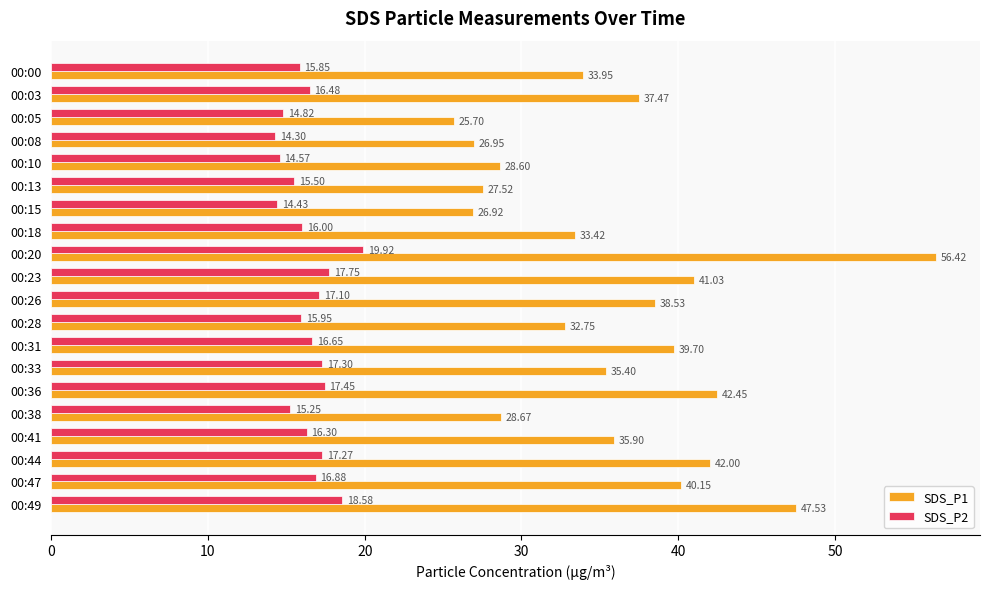

What is the sum of all SDS_P2 values?

328.4